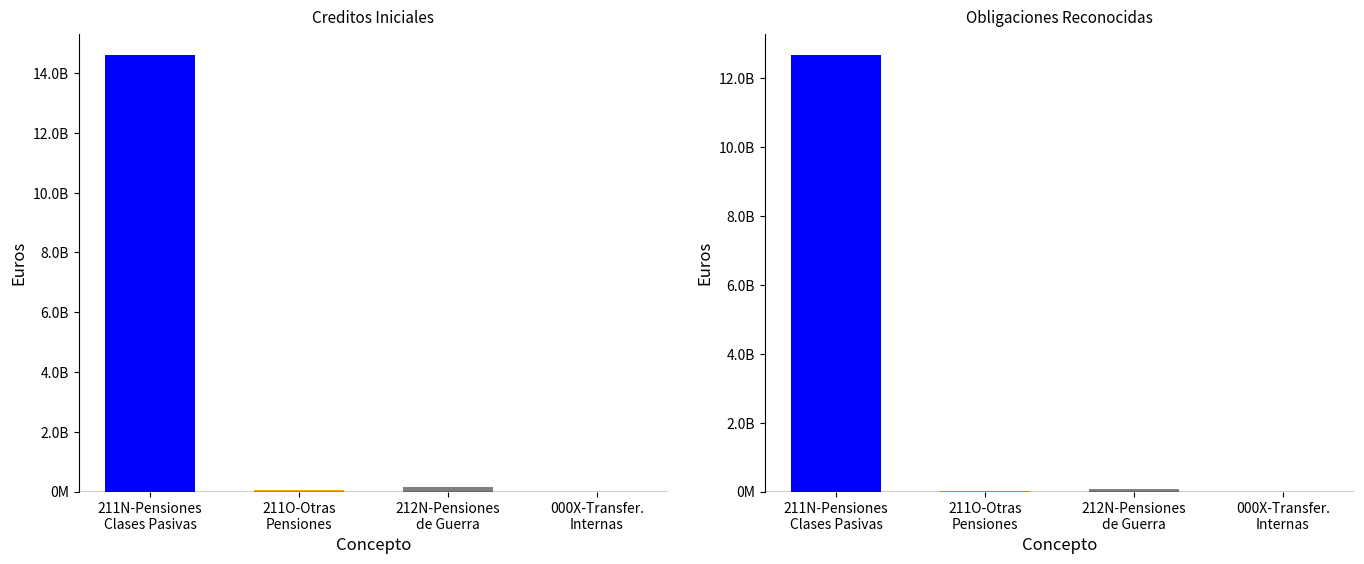

How many data points in Obligaciones Reconocidas are above 86465406?

2